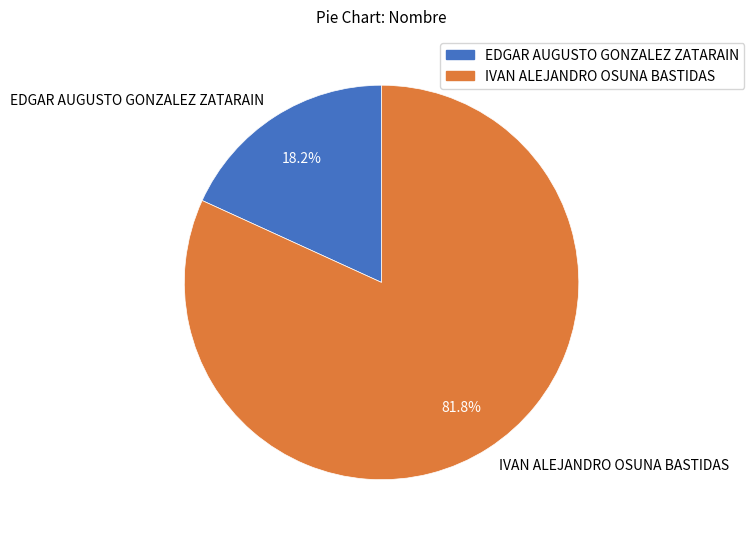

What is the majority slice?

IVAN ALEJANDRO OSUNA BASTIDAS